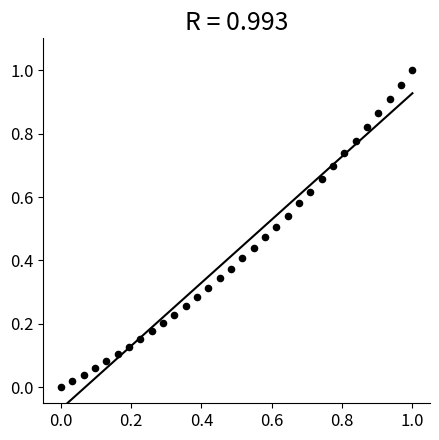

How many points are shown in the scatter plot?

32